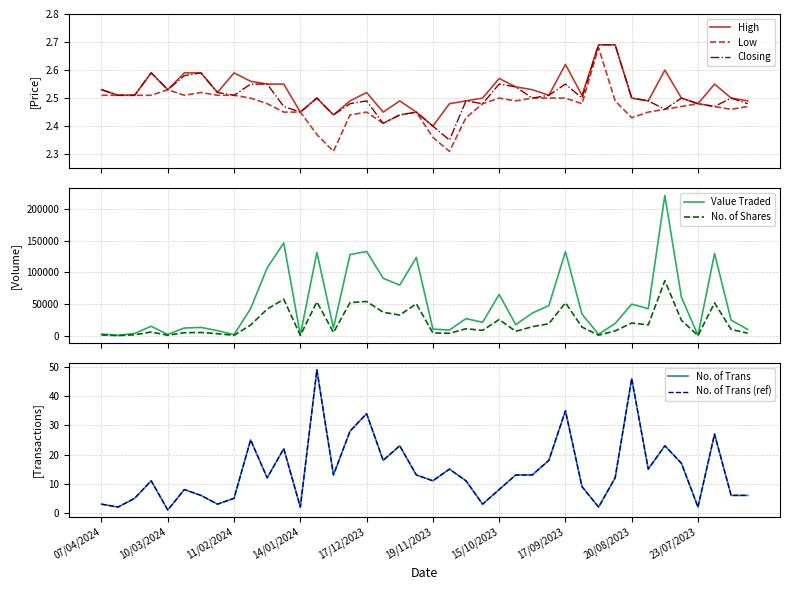

What is the maximum value shown in the chart?

2.7